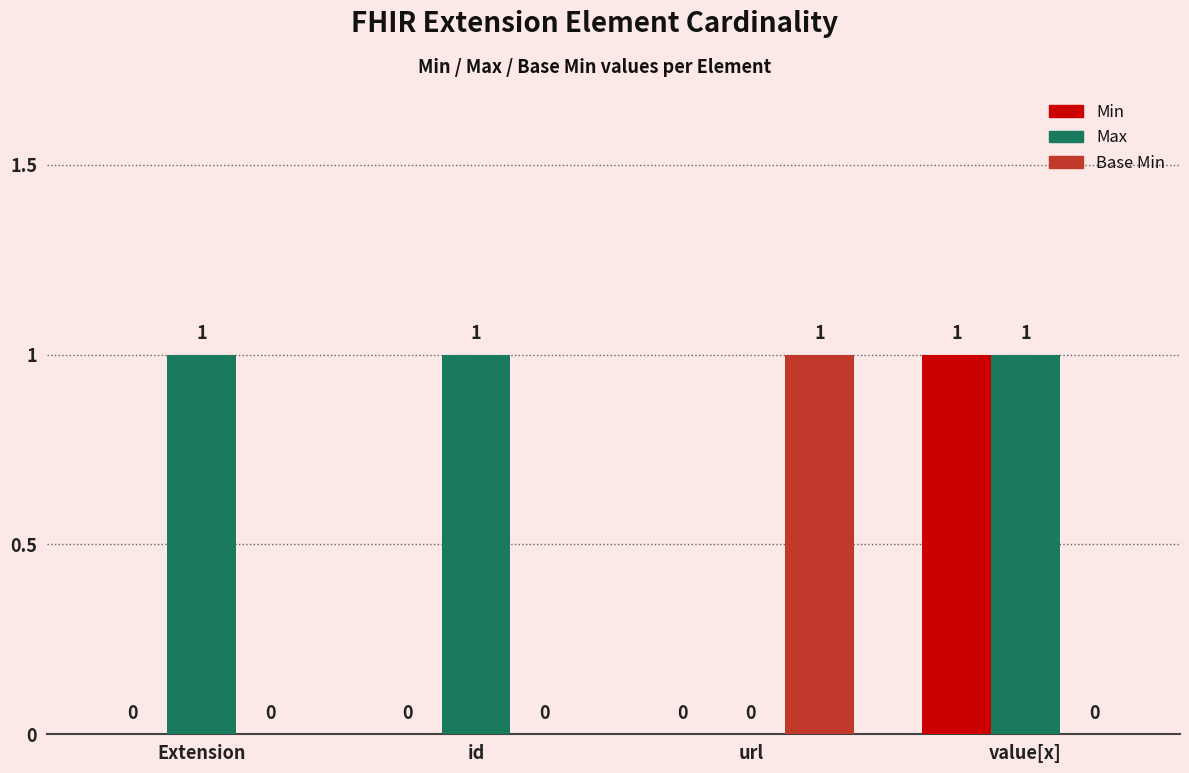

True or false: Min has a value of 0 at id.

True